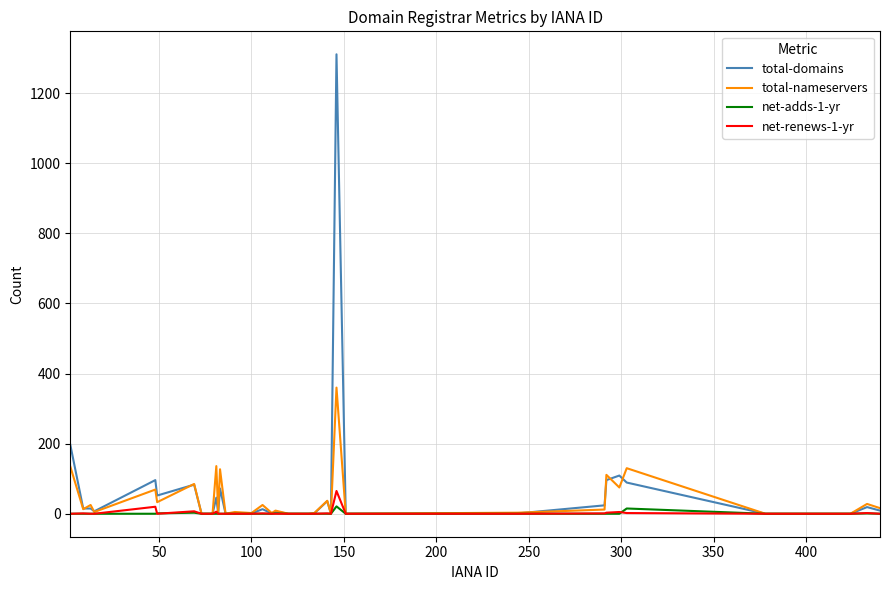

Which series has the largest range (max minus min)?

total-domains